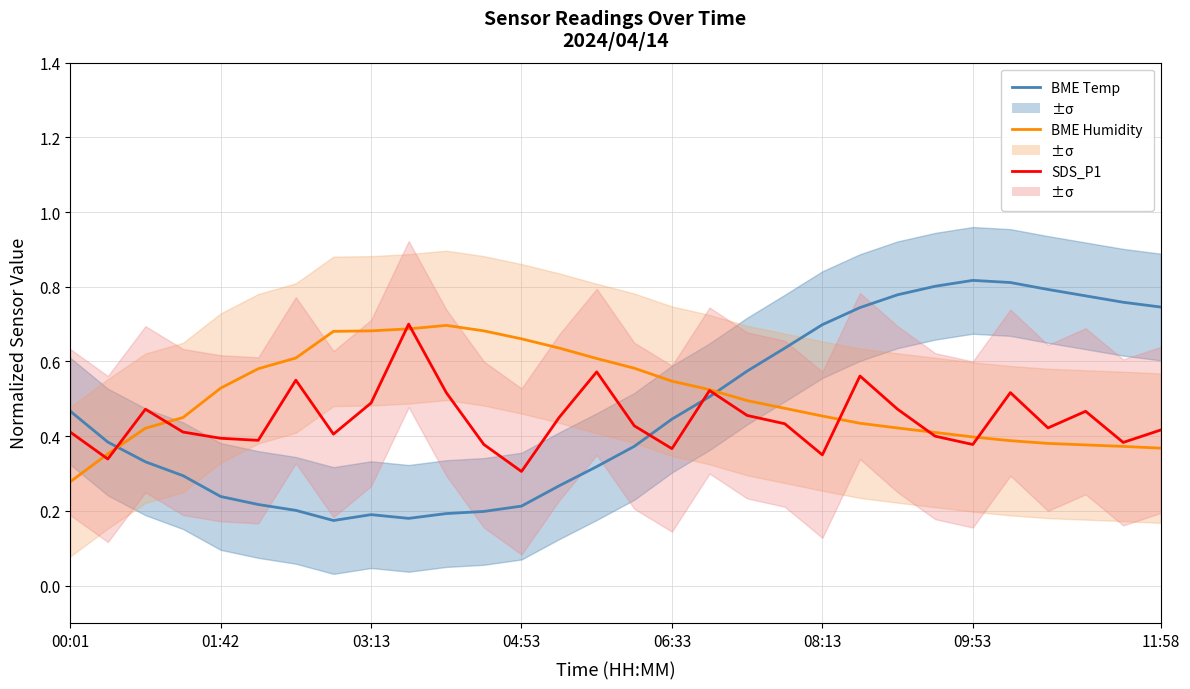

Rank the series by their maximum value, from highest to lowest.

BME Temp (norm), SDS_P1 (norm), BME Humidity (norm)